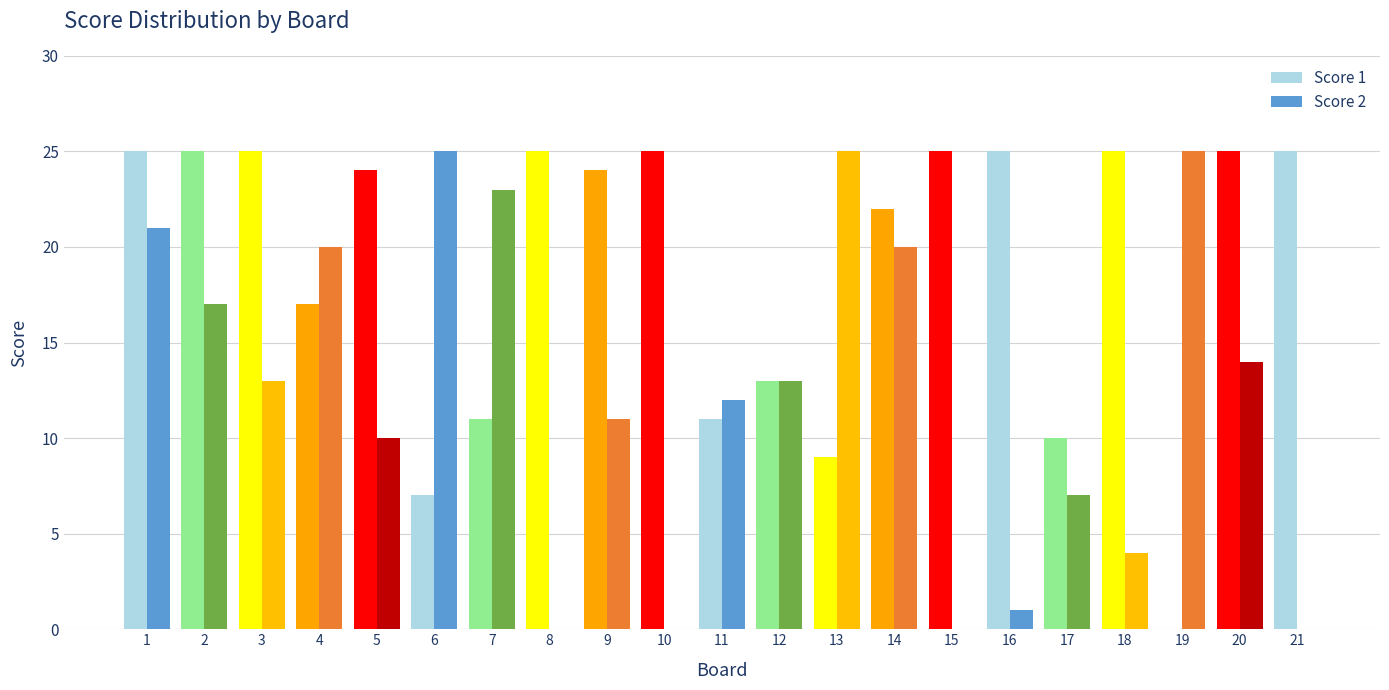

Is it true that Score 2 equals 17 at 2?

True